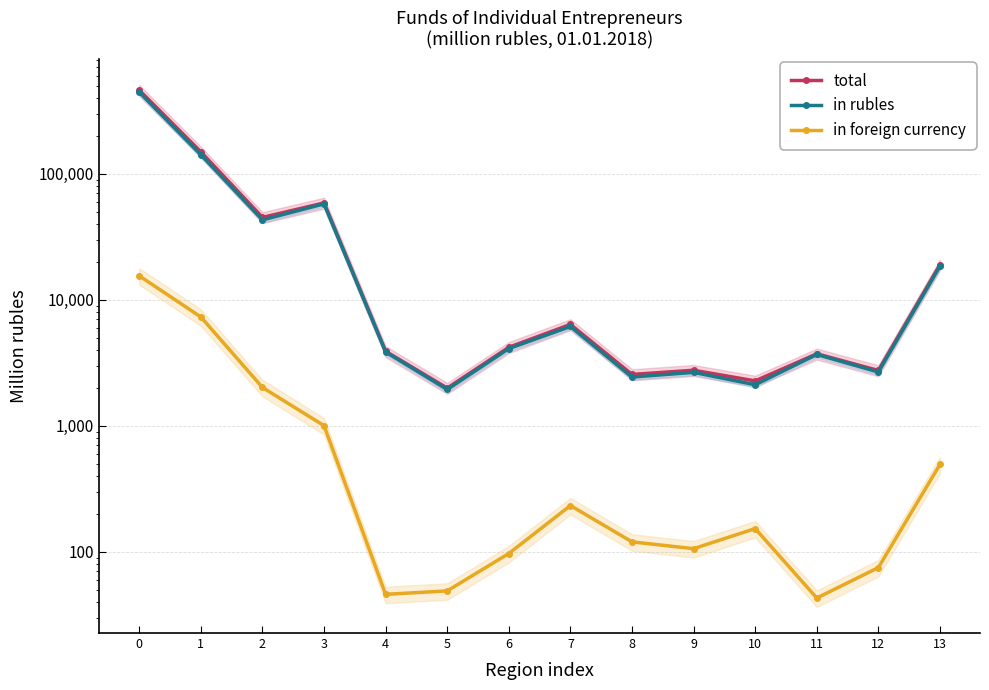

Is it true that total equals 237894 at 1?

False